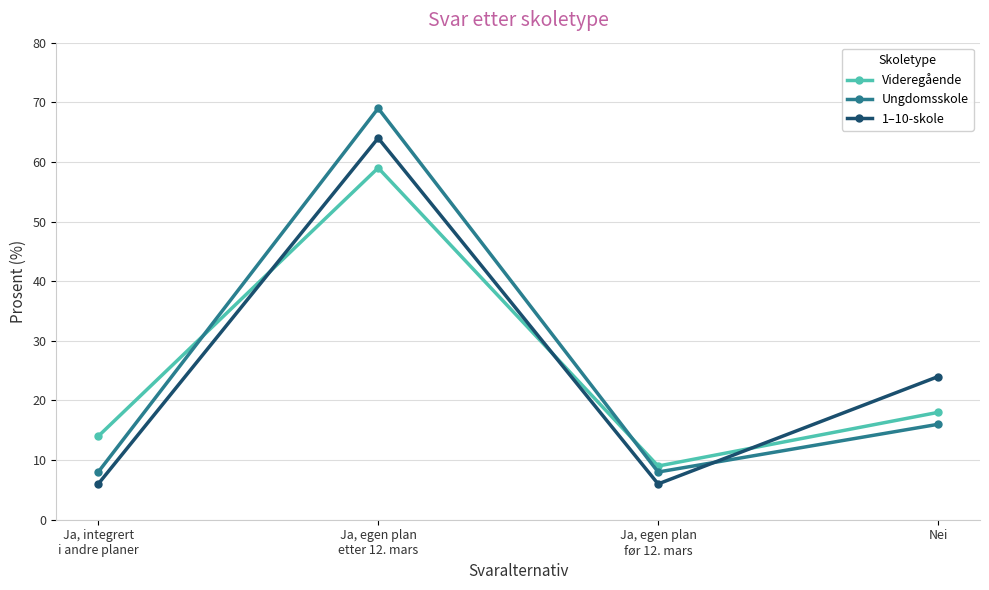

What is the greatest value displayed?

69